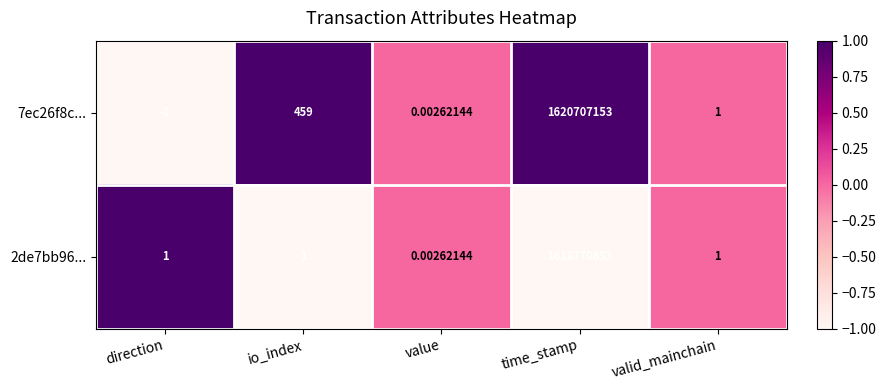

Which series changed the most between time_stamp and valid_mainchain?

7ec26f8c...